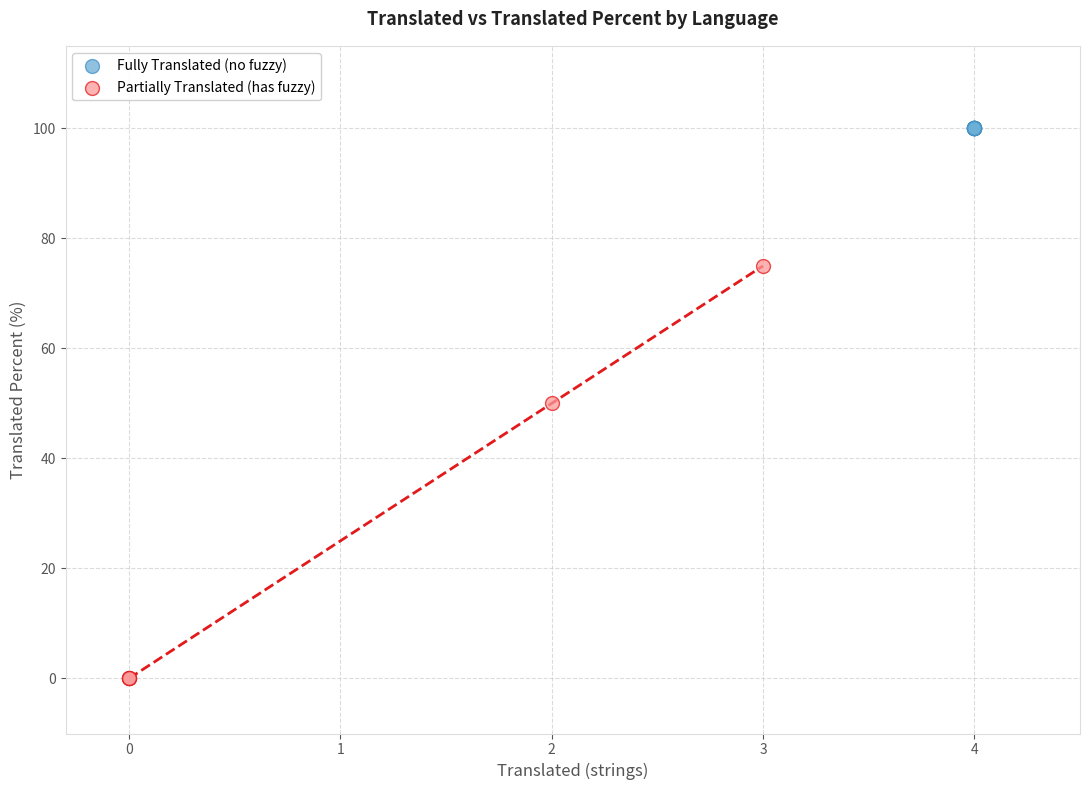

Which series reaches the maximum Y coordinate?

Fully Translated (no fuzzy)